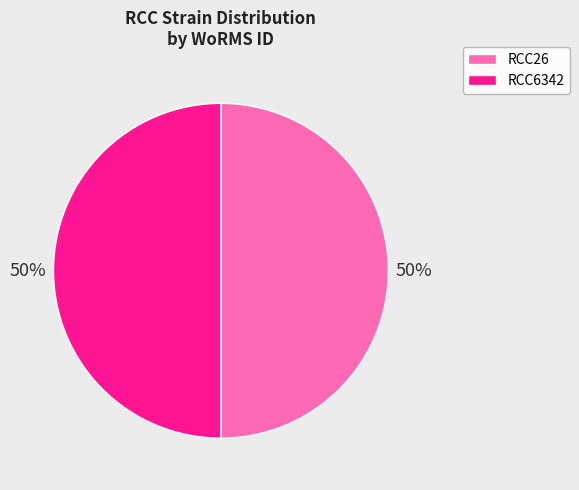

What percentage is the RCC6342 slice, to the nearest percent?

50%